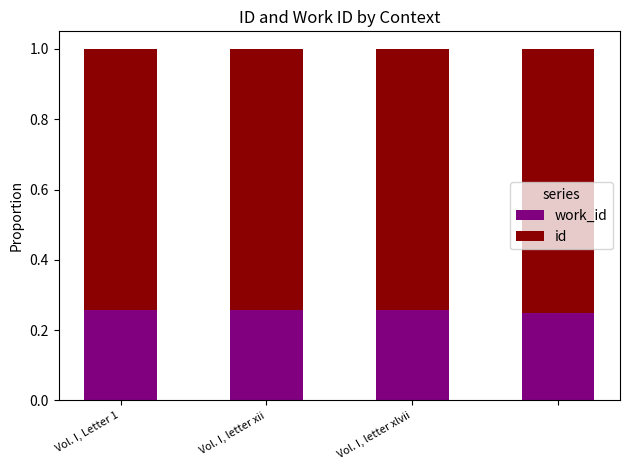

What is the average value of the work_id series?

0.3